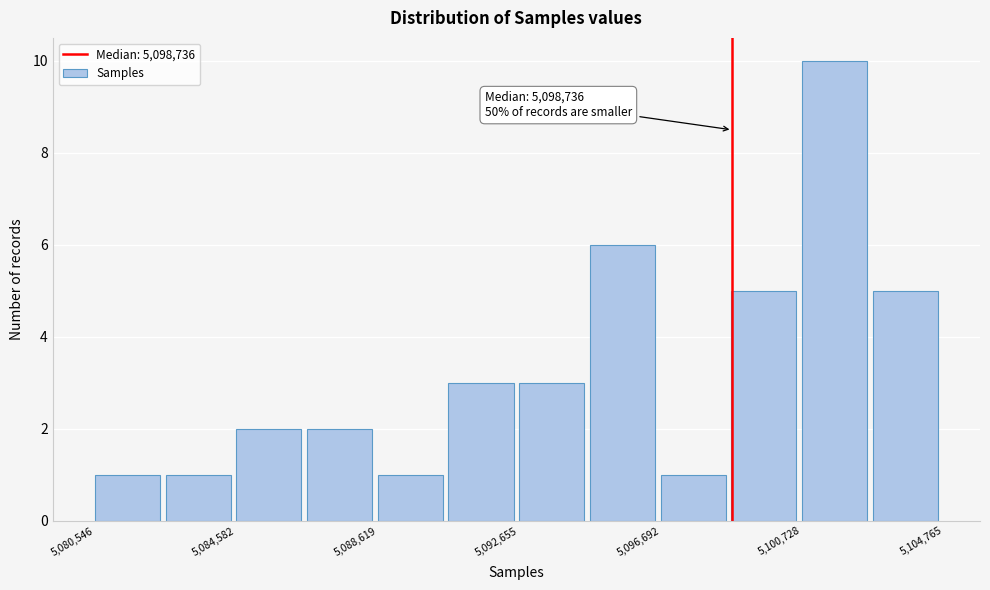

Over which range of the x-axis is the bar tallest?

5100500 to 5102500